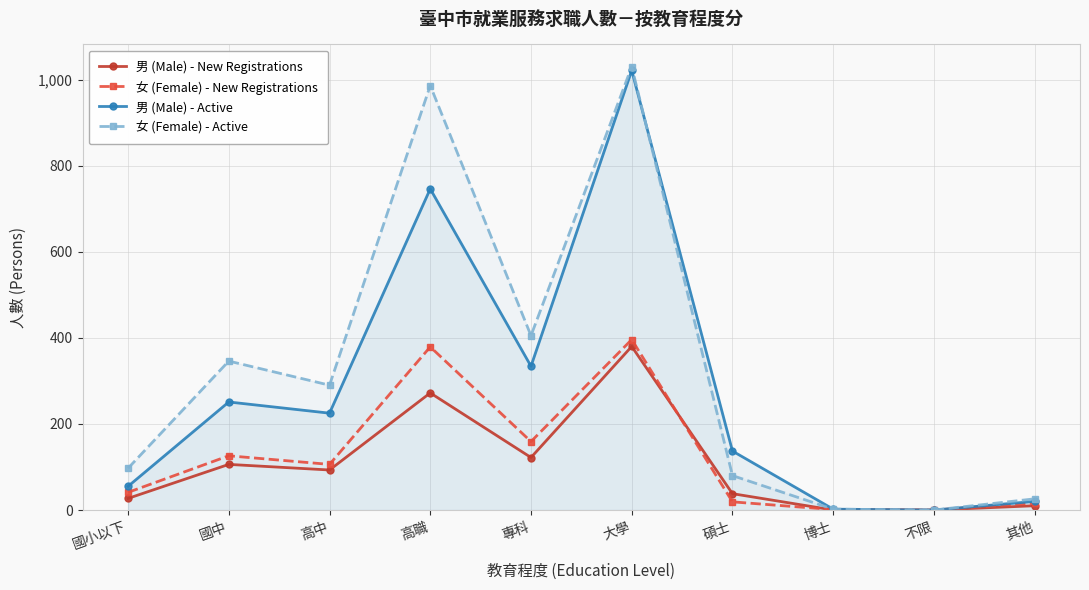

Between 專科 and 大學, which series saw the biggest shift?

男 (Male) - Active